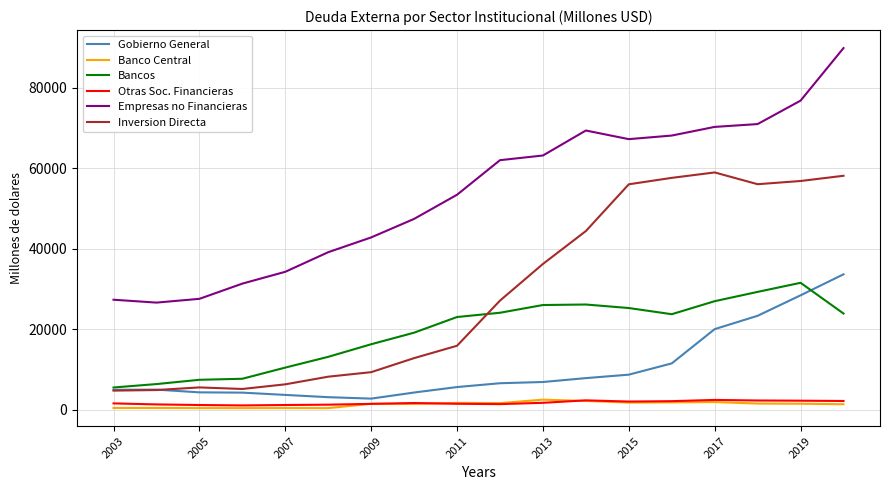

Which series has the widest spread of values?

Empresas no Financieras